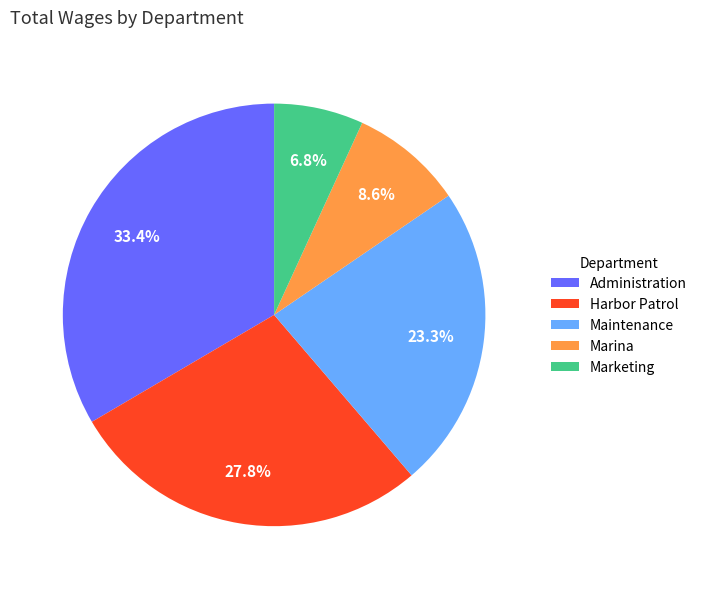

Between Administration and Maintenance, which is larger?

Administration